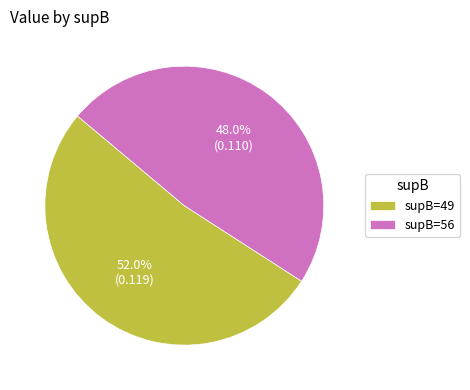

Is there any slice that represents more than half of the pie?

Yes